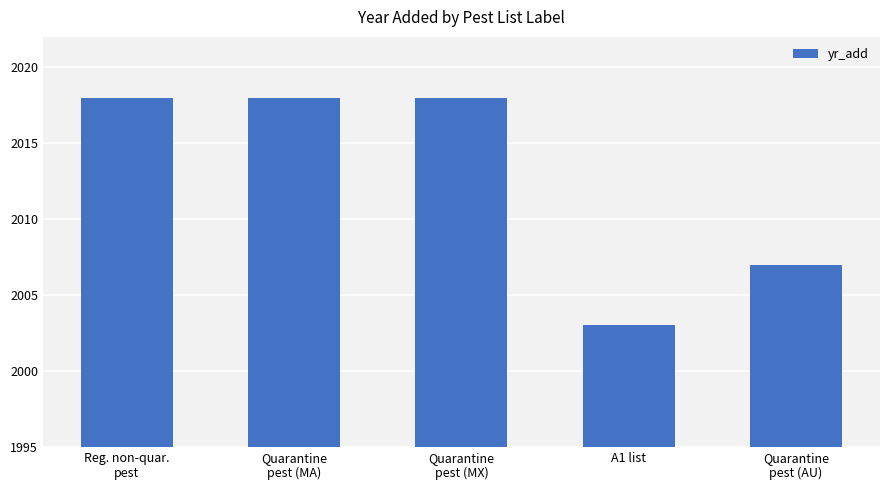

What is the ratio of the value at Quarantine
pest (MA) to the value at Quarantine
pest (AU)?

1.0